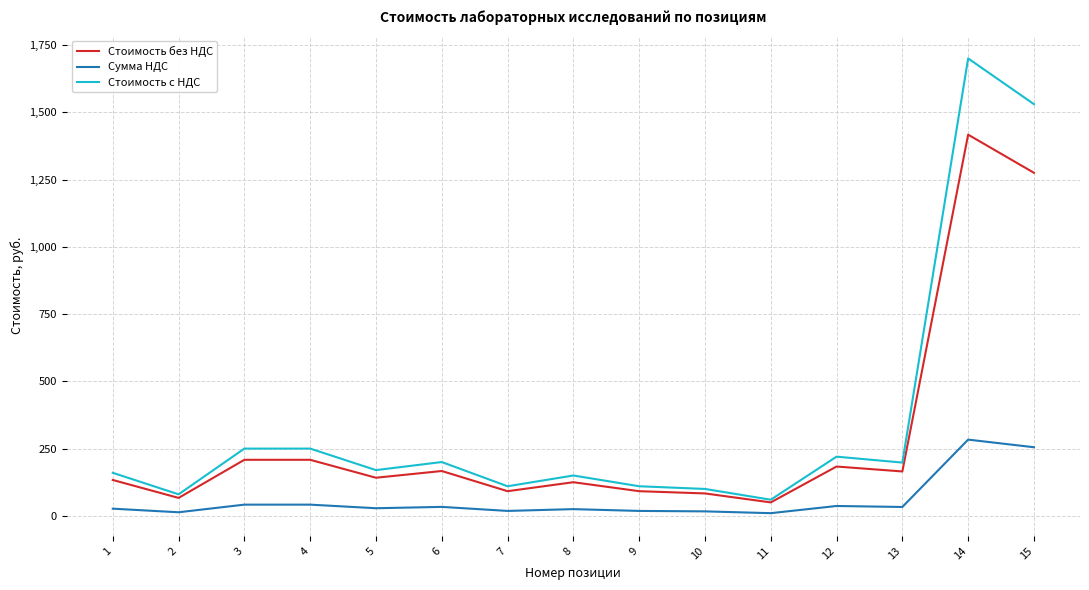

True or false: Стоимость без НДС and Сумма НДС intersect in this chart.

False